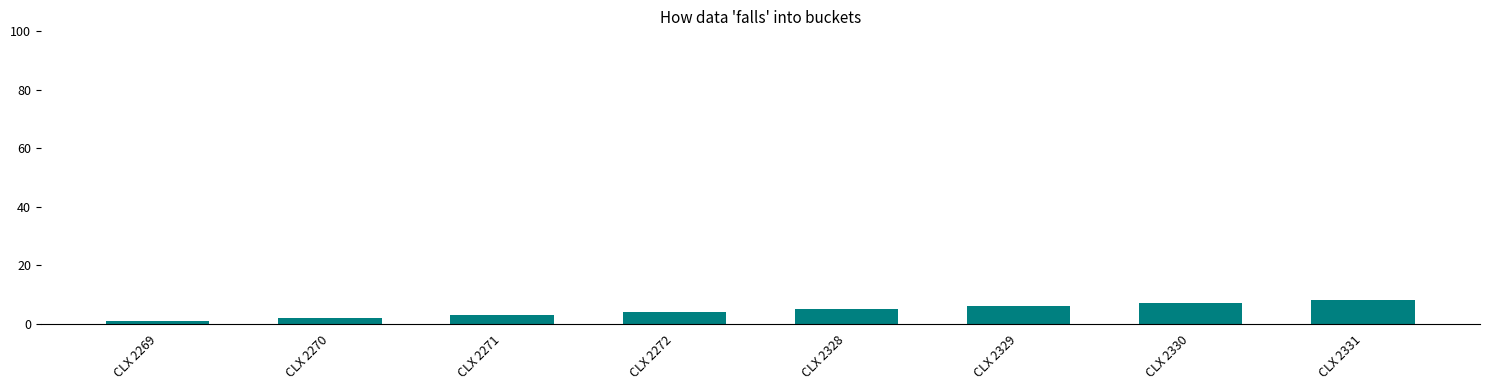

At which category does the chart reach its peak across all series?

CLX 2331